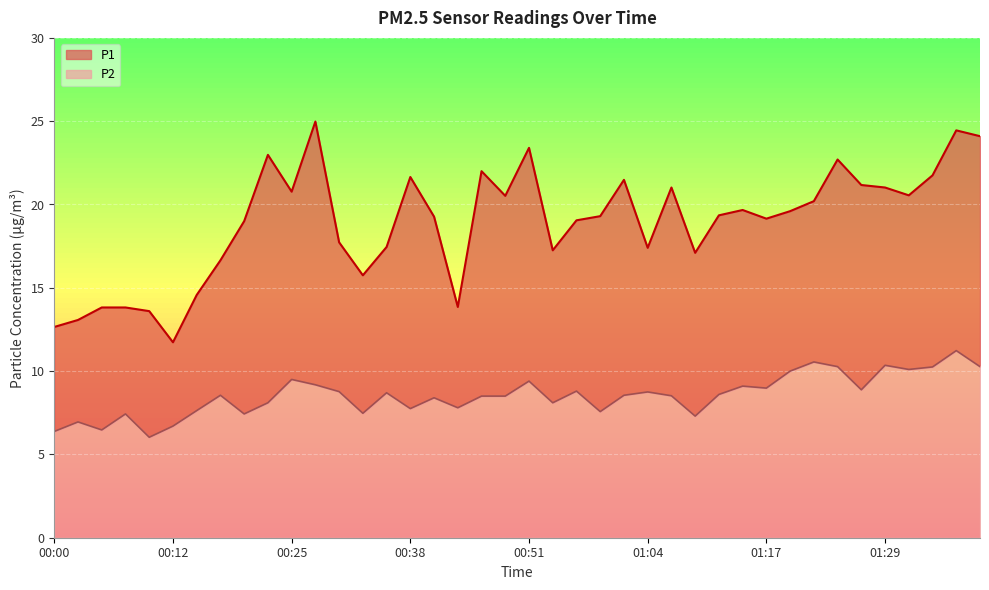

Which series has the largest total across all categories?

P1